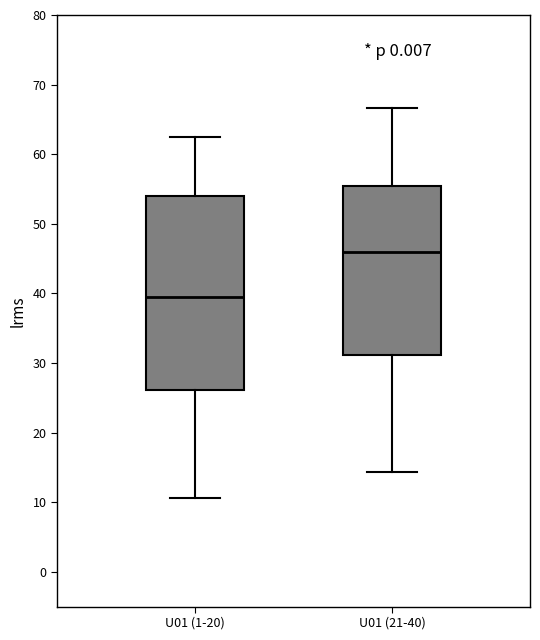

Reading left to right, transcribe this box plot: for each box, give where its median line is, the range the box spans, and where its two whiskers end, as read against the y-axis. The values are not printed on the chart, so give them approximately, as read against the axis.

U01 (1-20): median 39, box 26 to 54, whiskers 11 to 62
U01 (21-40): median 46, box 31 to 55, whiskers 14 to 67